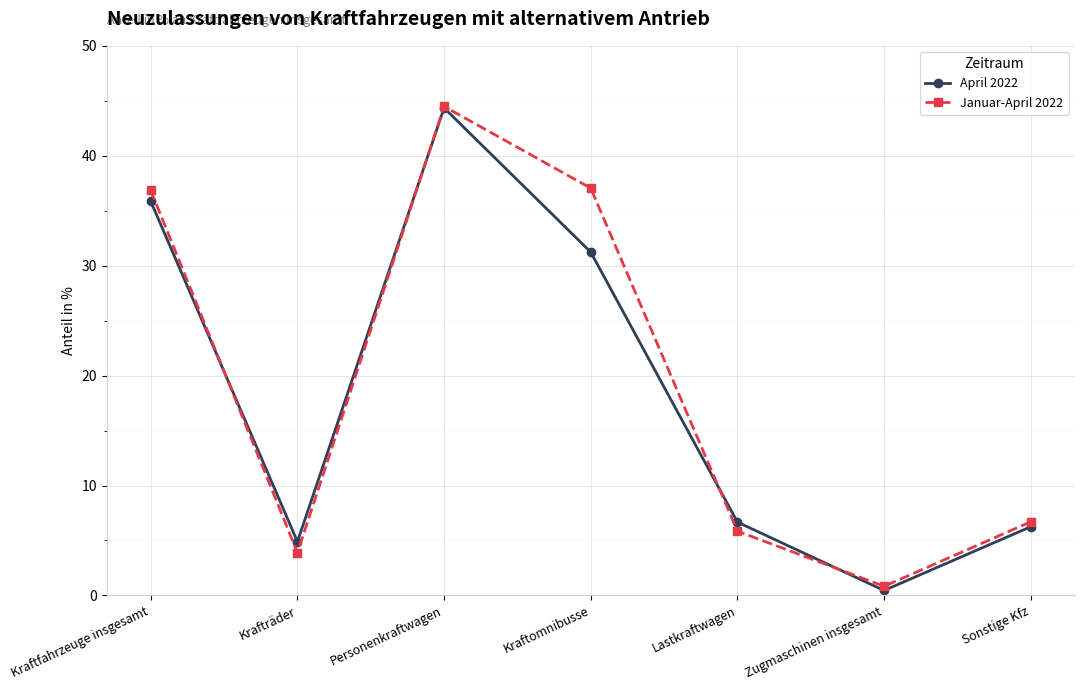

What is the maximum value shown in the chart?

44.5